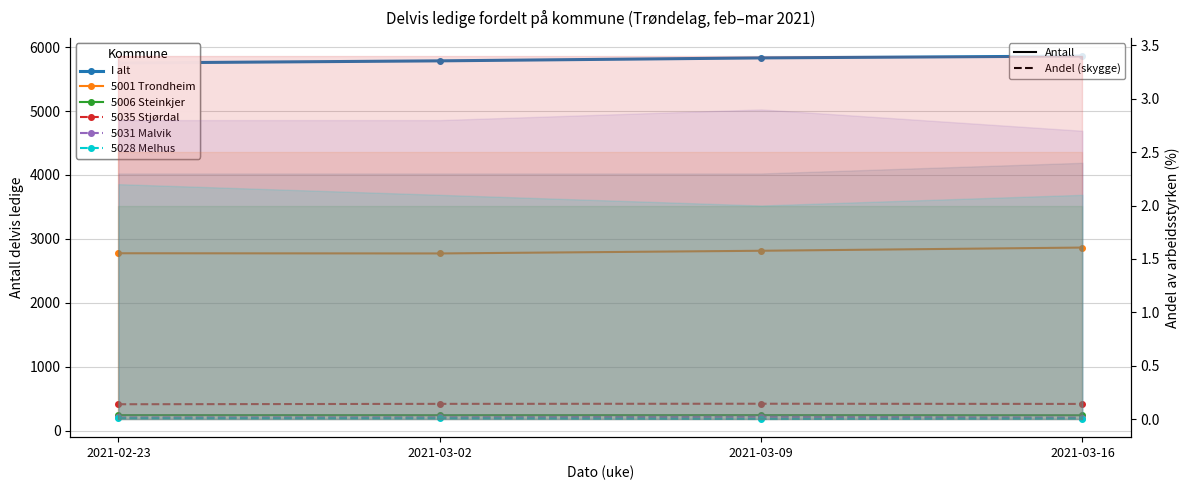

Read the 5001 Trondheim value at 2021-03-09, to the nearest 10.

2810